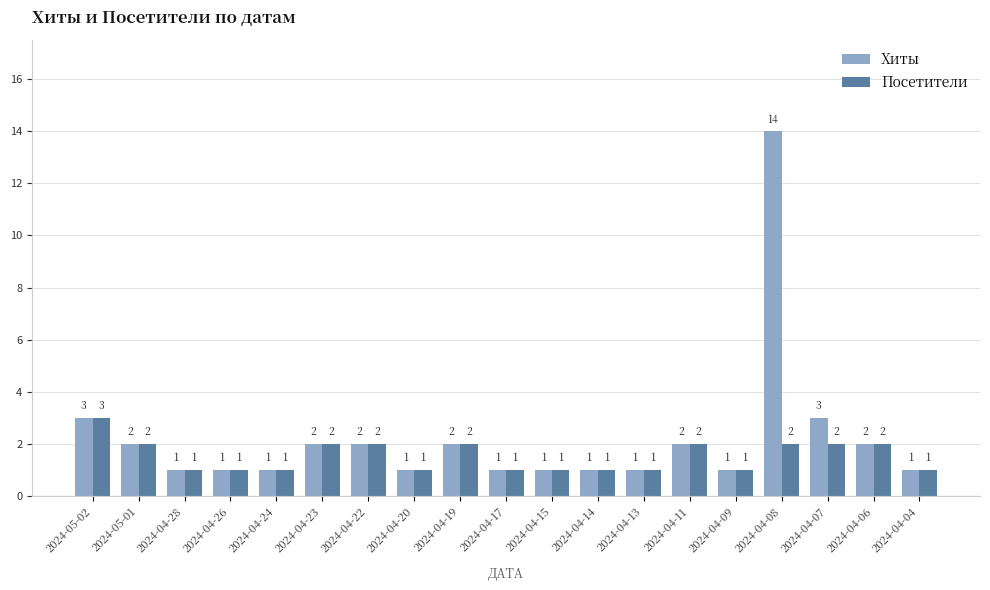

Reading left to right, extract all data points from this chart.

Хиты: 3	2	1	1	1	2	2	1	2	1	1	1	1	2	1	14	3	2	1
Посетители: 3	2	1	1	1	2	2	1	2	1	1	1	1	2	1	2	2	2	1